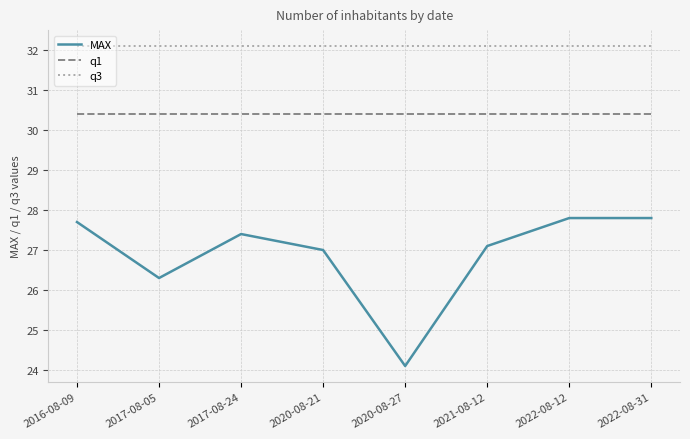

In MAX, how many points are lower than both neighbors (excluding endpoints)?

2